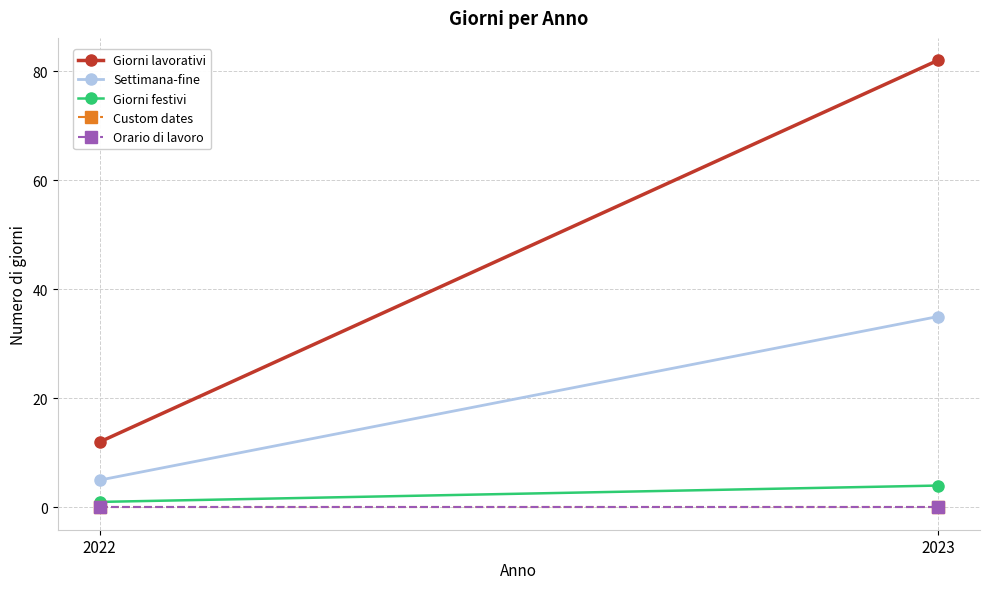

Which category has the highest value in the Orario di lavoro series?

2022